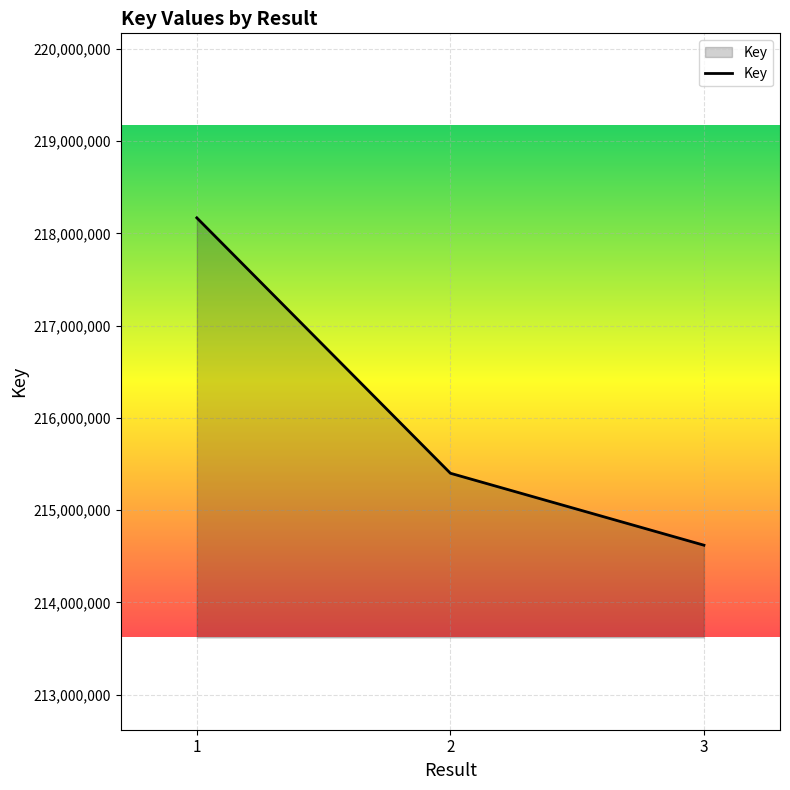

How many values are below 215400025?

1